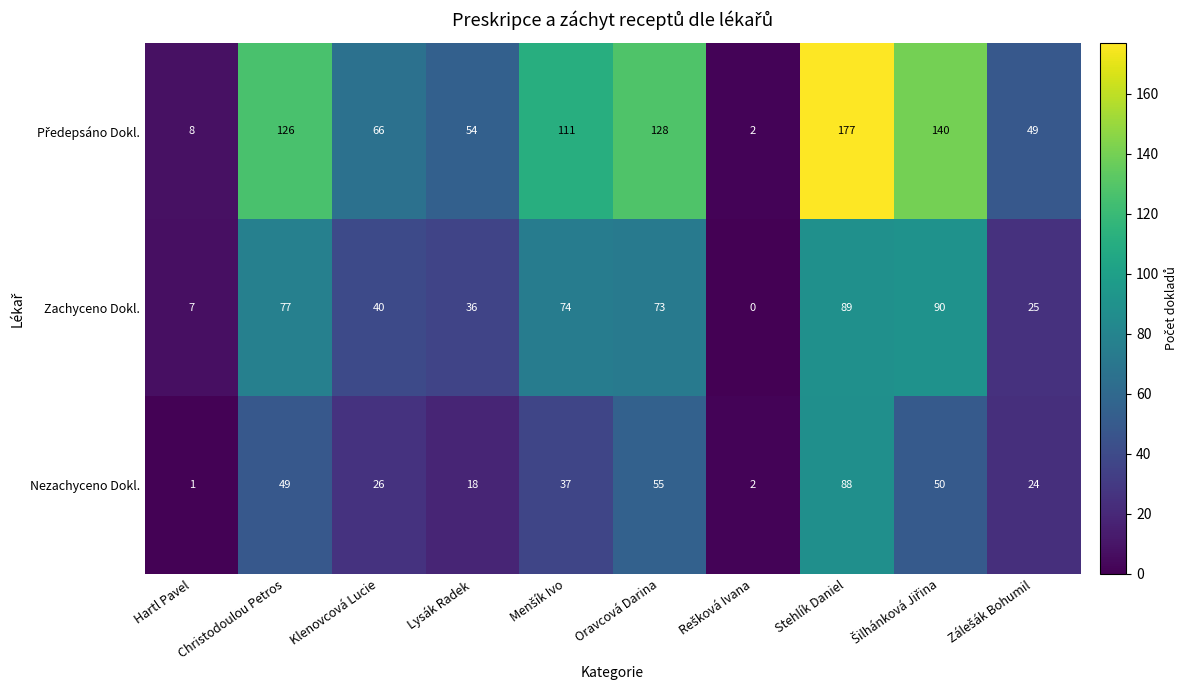

What is the maximum value shown in the chart?

177